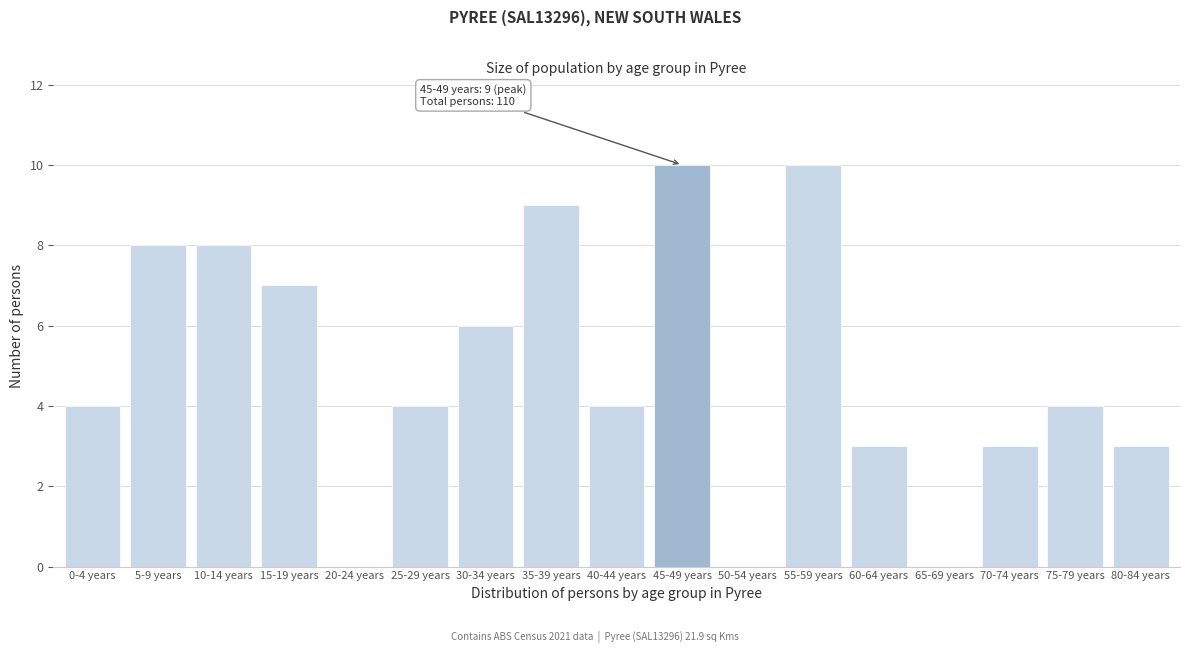

Reading right to left, transcribe all the data shown in this chart.

80-84 years=3	75-79 years=4	70-74 years=3	65-69 years=0	60-64 years=3	55-59 years=10	50-54 years=0	45-49 years=10	40-44 years=4	35-39 years=9	30-34 years=6	25-29 years=4	20-24 years=0	15-19 years=7	10-14 years=8	5-9 years=8	0-4 years=4